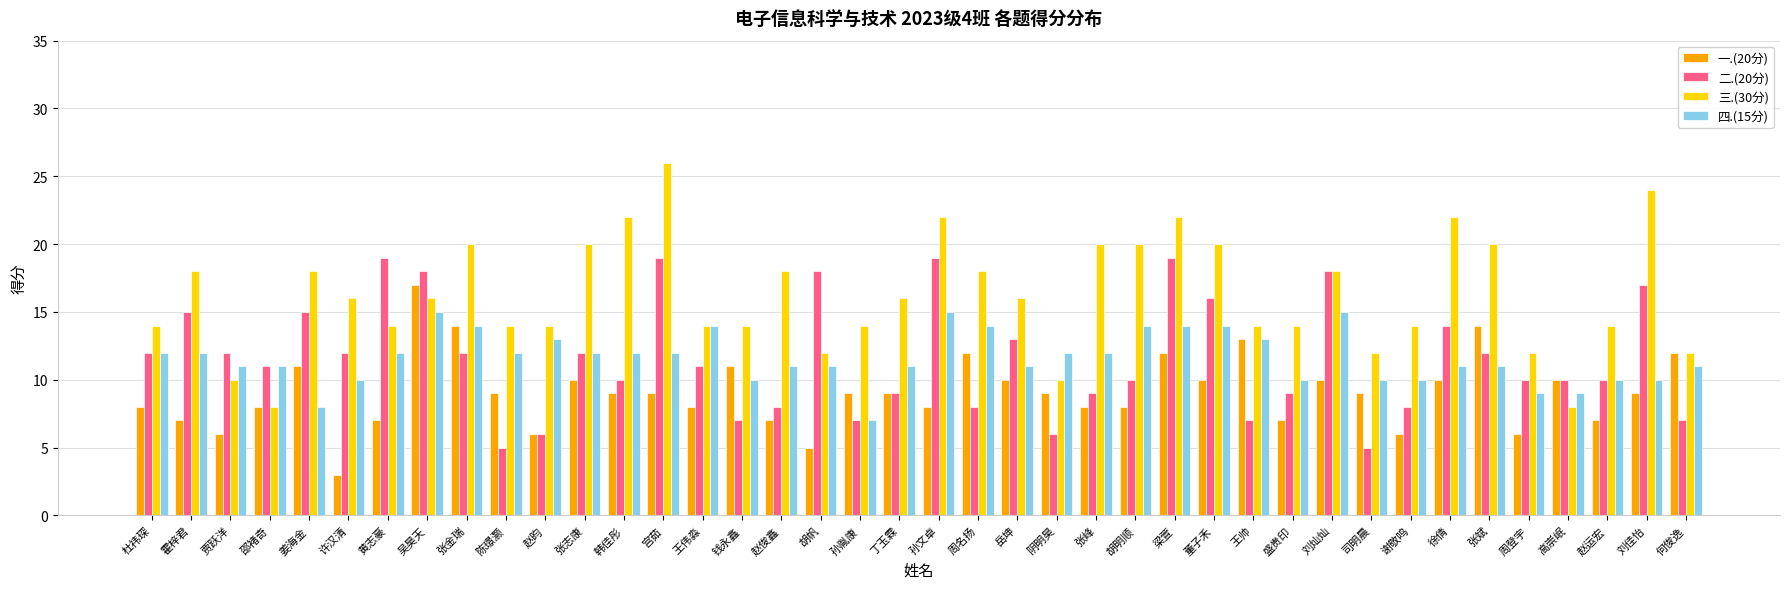

What is the difference between the maximum and minimum values in the 四.(15分) series?

8